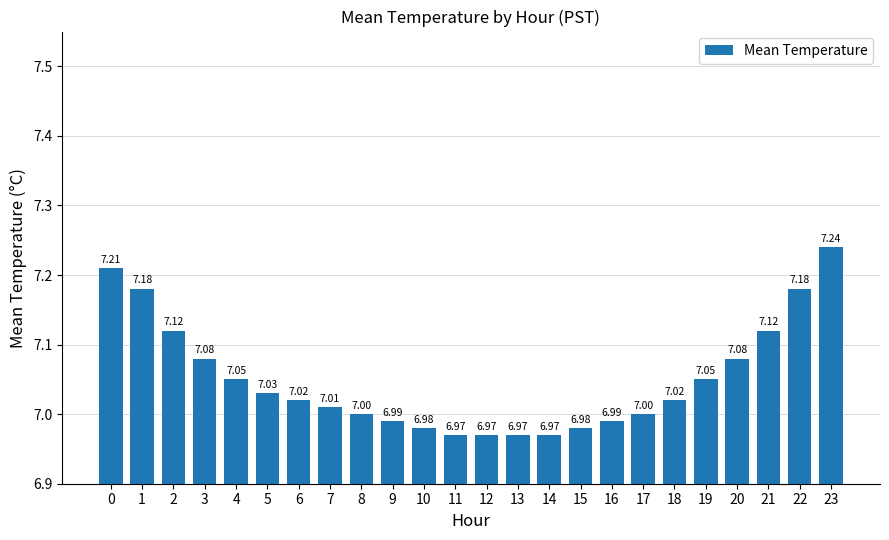

Which has a higher value, 21 or 4?

21